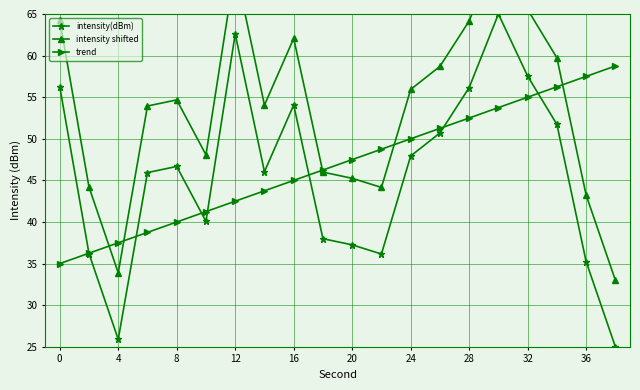

Where is the first local minimum for intensity(dBm)?

4